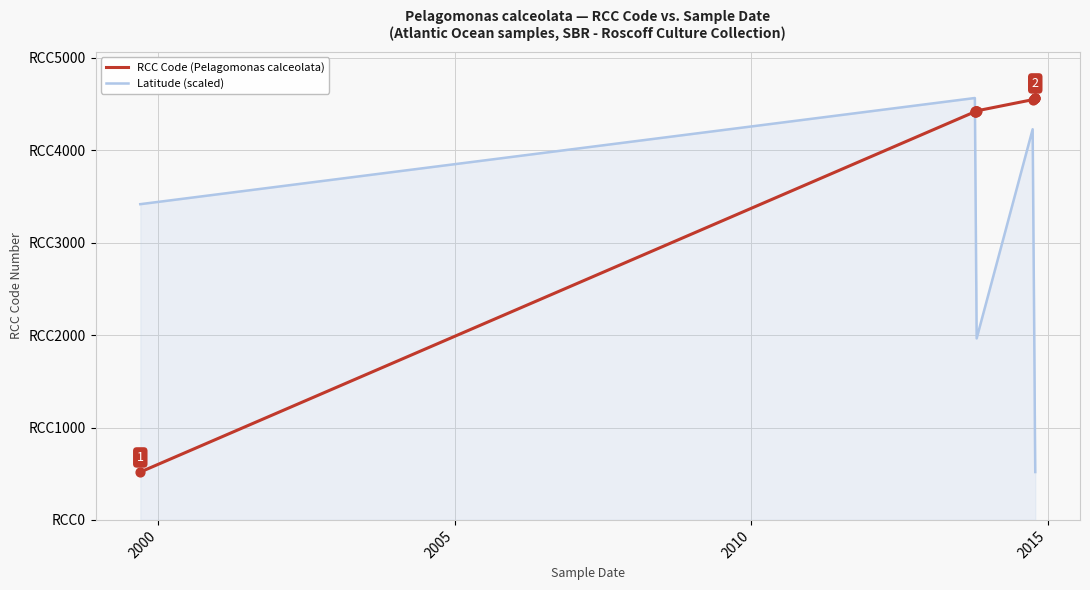

What are all the series names shown in the legend?

RCC Code (Pelagomonas calceolata), Latitude (scaled)